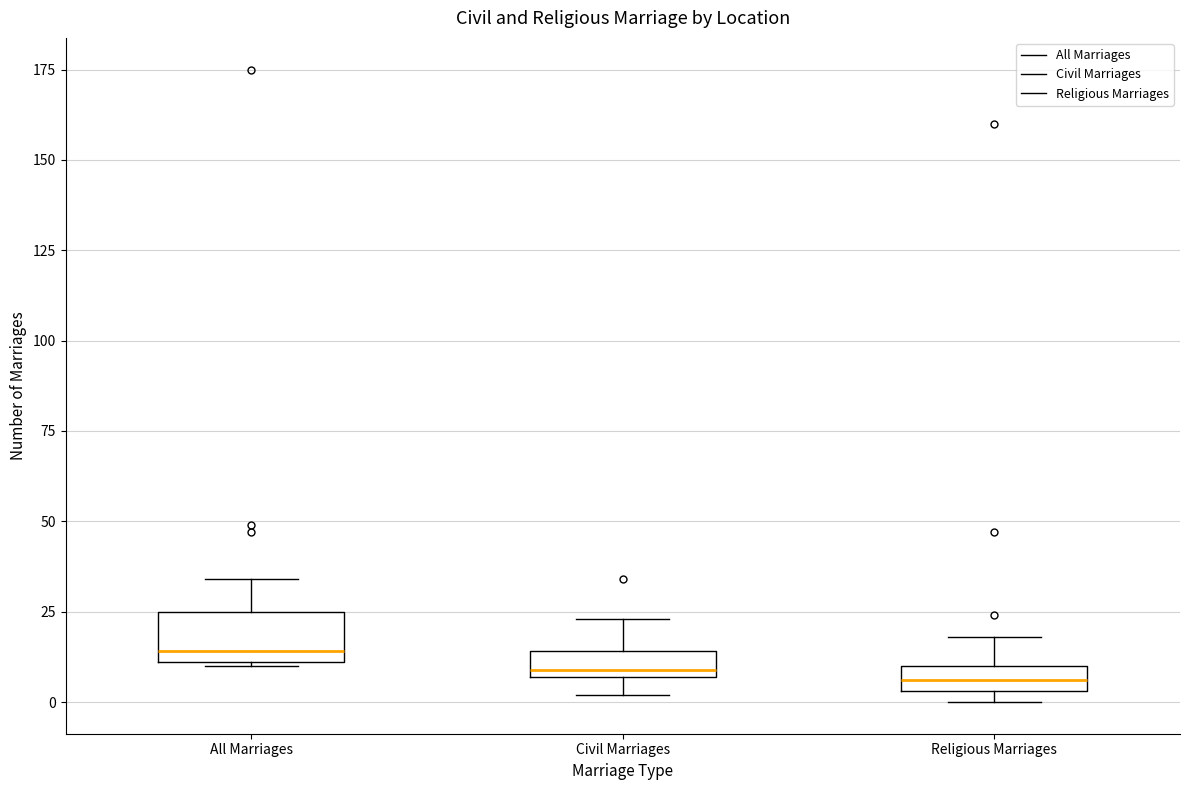

Where does the upper whisker of the box for Religious Marriages end on the y-axis? The values are not printed on the chart, so give them approximately, as read against the axis.

20